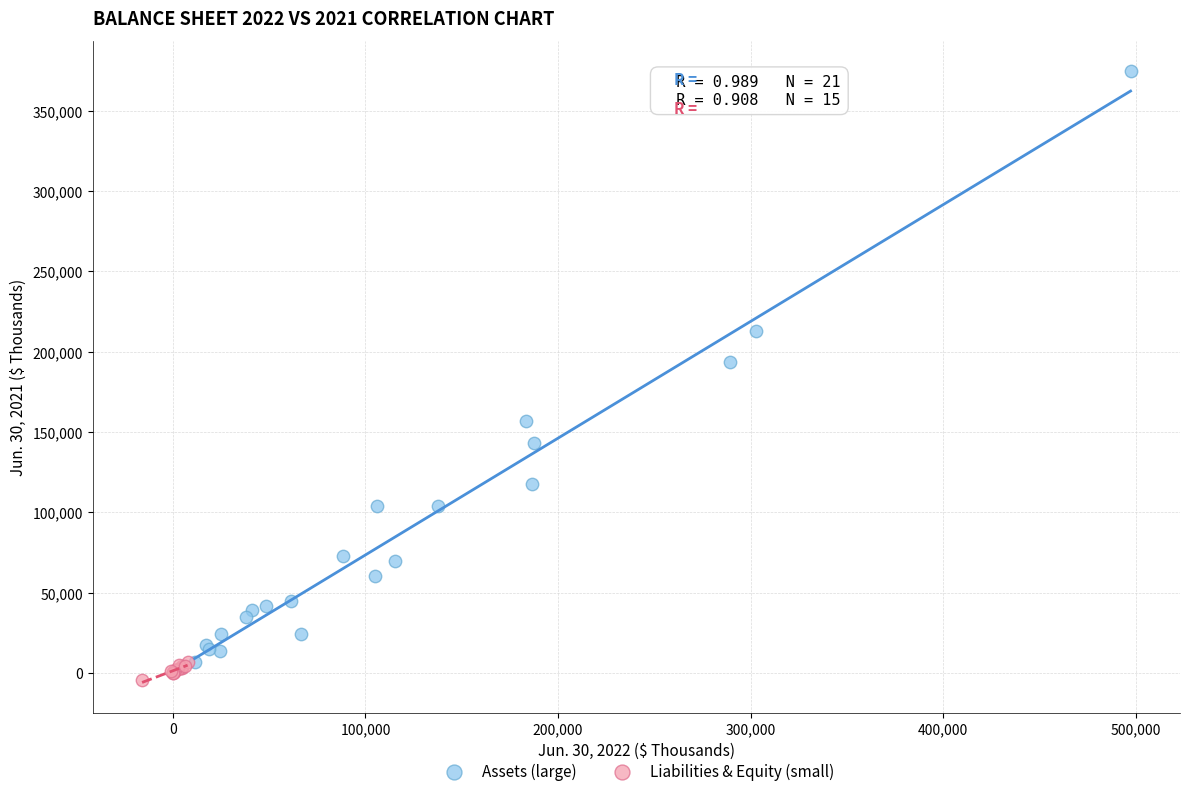

Which series contains the highest Y value?

Assets (large)